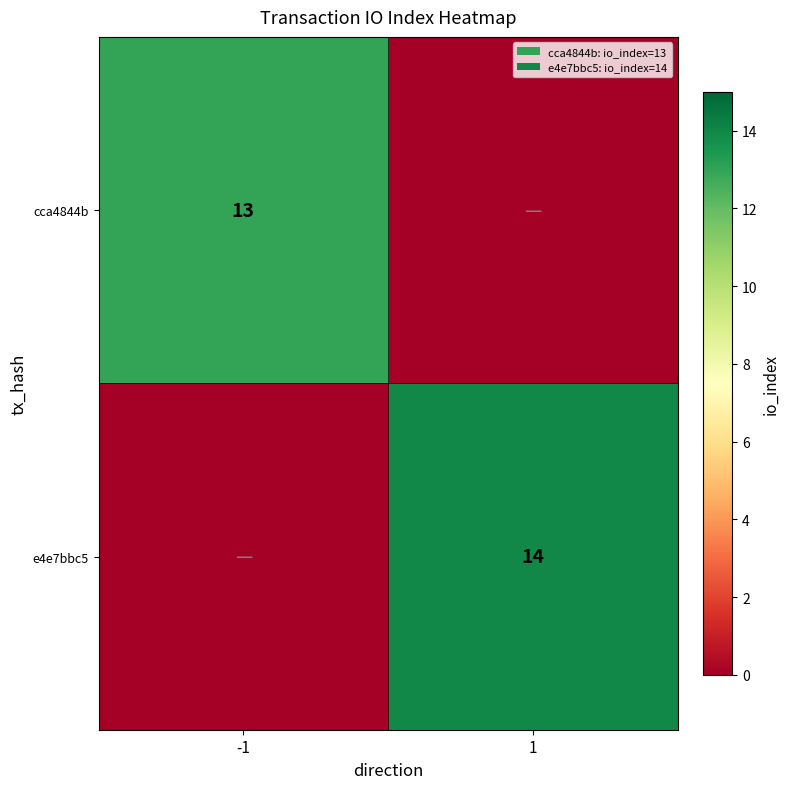

The value of e4e7bbc5 at 1 is 14. True or false?

True